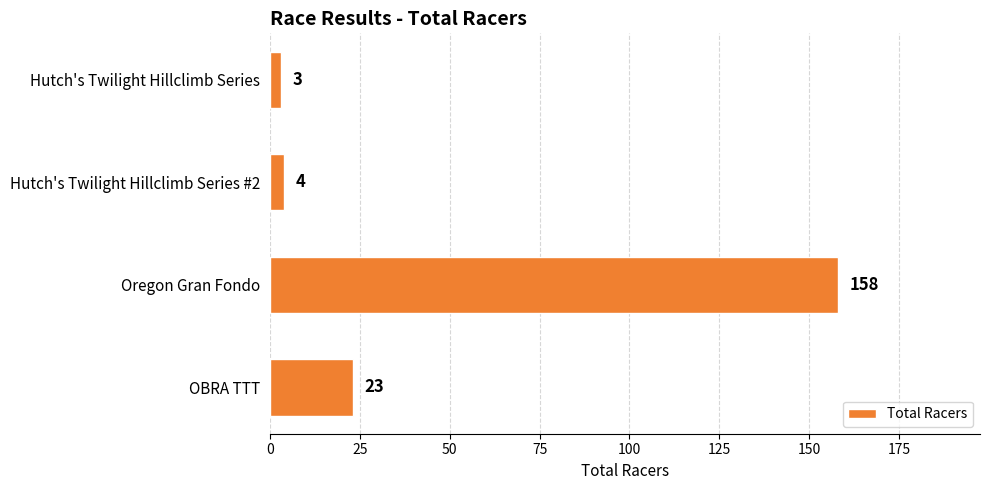

True or false: the data shows 4 at Hutch's Twilight Hillclimb Series #2.

True